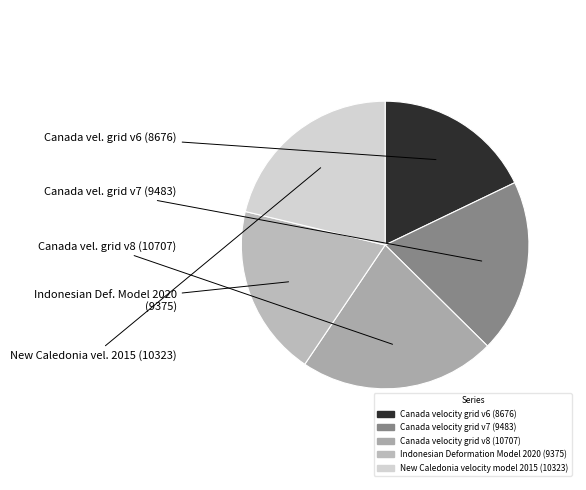

Which category has the smallest portion of the pie?

Canada velocity grid v6